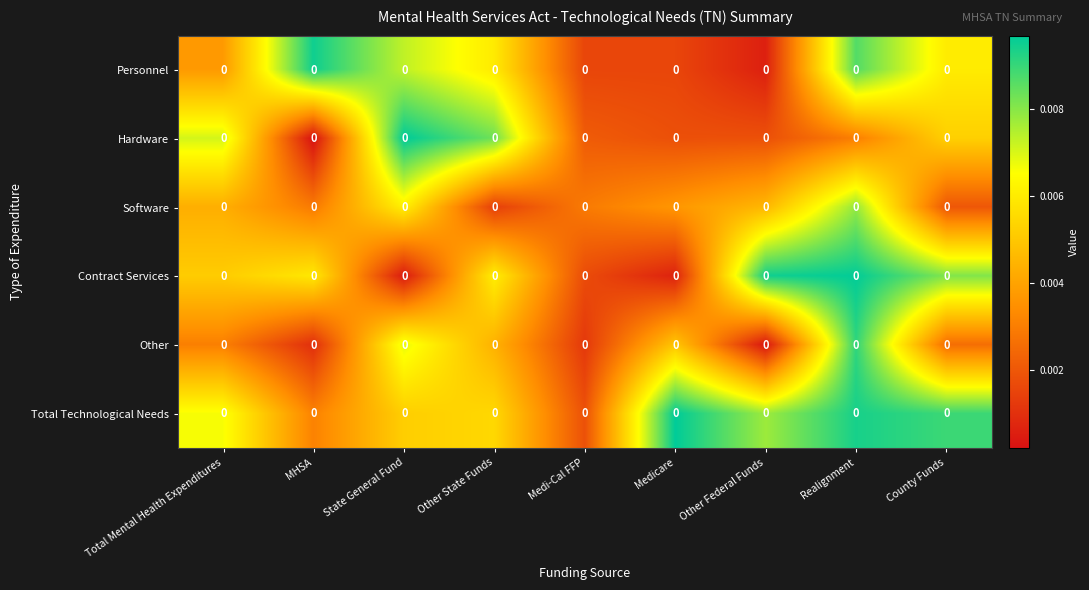

Reading left to right, transcribe all the data shown in this chart.

Personnel: Total Mental Health Expenditures=0.0	MHSA=0.0	State General Fund=0.0	Other State Funds=0.0	Medi-Cal FFP=0.0	Medicare=0.0	Other Federal Funds=0.0	Realignment=0.0	County Funds=0.0
Hardware: Total Mental Health Expenditures=0.0	MHSA=0.0	State General Fund=0.0	Other State Funds=0.0	Medi-Cal FFP=0.0	Medicare=0.0	Other Federal Funds=0.0	Realignment=0.0	County Funds=0.0
Software: Total Mental Health Expenditures=0.0	MHSA=0.0	State General Fund=0.0	Other State Funds=0.0	Medi-Cal FFP=0.0	Medicare=0.0	Other Federal Funds=0.0	Realignment=0.0	County Funds=0.0
Contract Services: Total Mental Health Expenditures=0.0	MHSA=0.0	State General Fund=0.0	Other State Funds=0.0	Medi-Cal FFP=0.0	Medicare=0.0	Other Federal Funds=0.0	Realignment=0.0	County Funds=0.0
Other: Total Mental Health Expenditures=0.0	MHSA=0.0	State General Fund=0.0	Other State Funds=0.0	Medi-Cal FFP=0.0	Medicare=0.0	Other Federal Funds=0.0	Realignment=0.0	County Funds=0.0
Total Technological Needs: Total Mental Health Expenditures=0.0	MHSA=0.0	State General Fund=0.0	Other State Funds=0.0	Medi-Cal FFP=0.0	Medicare=0.0	Other Federal Funds=0.0	Realignment=0.0	County Funds=0.0